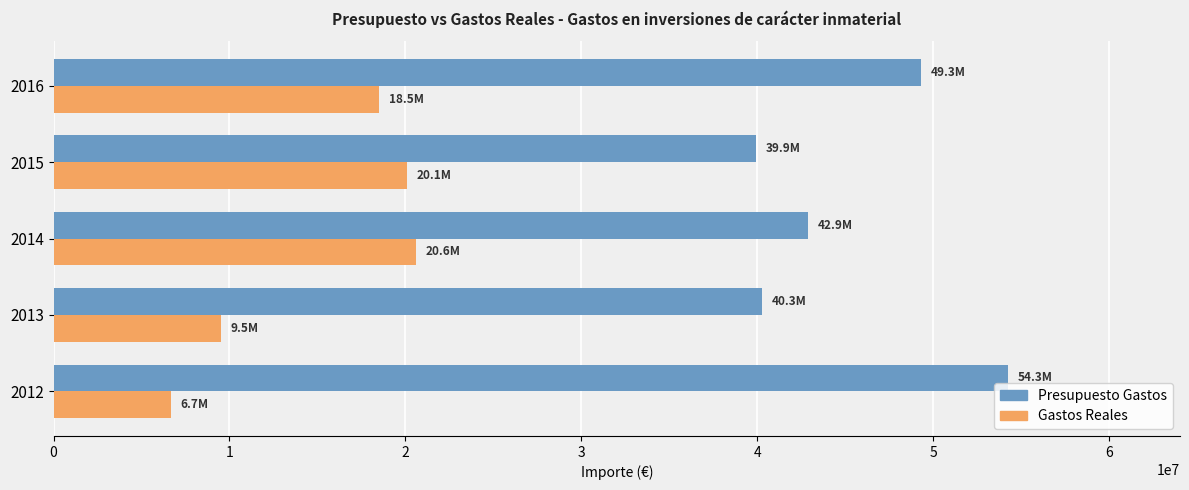

The value of Presupuesto Gastos at 2016 is 49322959.0. True or false?

True